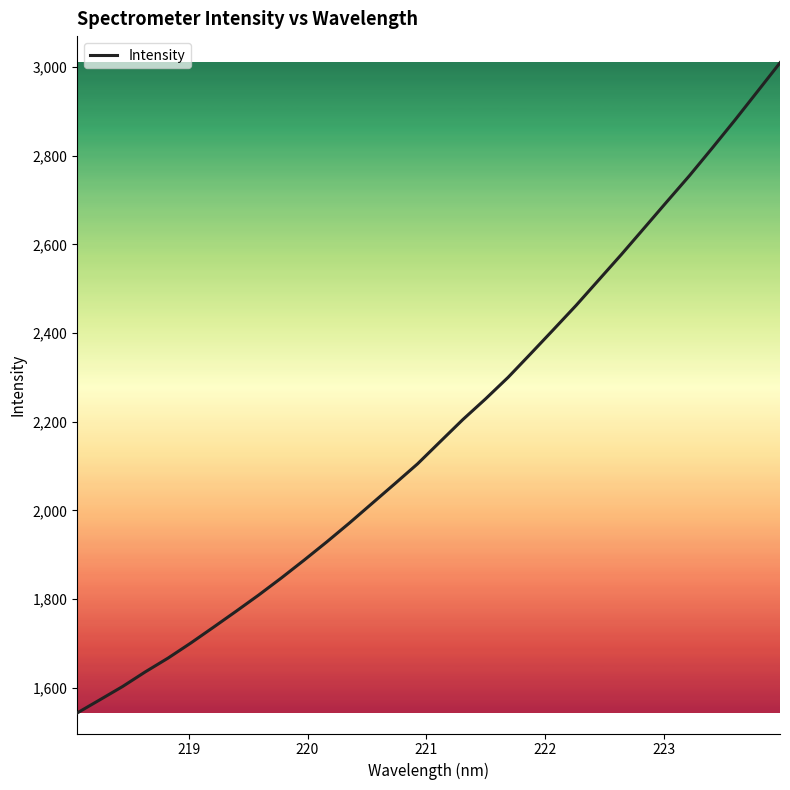

Reading left to right, what are all the values shown in this chart?

1543.0	1572.7	1602.6	1635.7	1666.7	1700.6	1736.2	1772.3	1809.1	1847.6	1887.7	1928.9	1971.5	2015.8	2060.1	2104.8	2154.9	2204.8	2251.3	2300.2	2353.7	2407.9	2462.5	2519.9	2577.4	2636.6	2696.1	2754.9	2816.8	2879.8	2944.6	3009.6